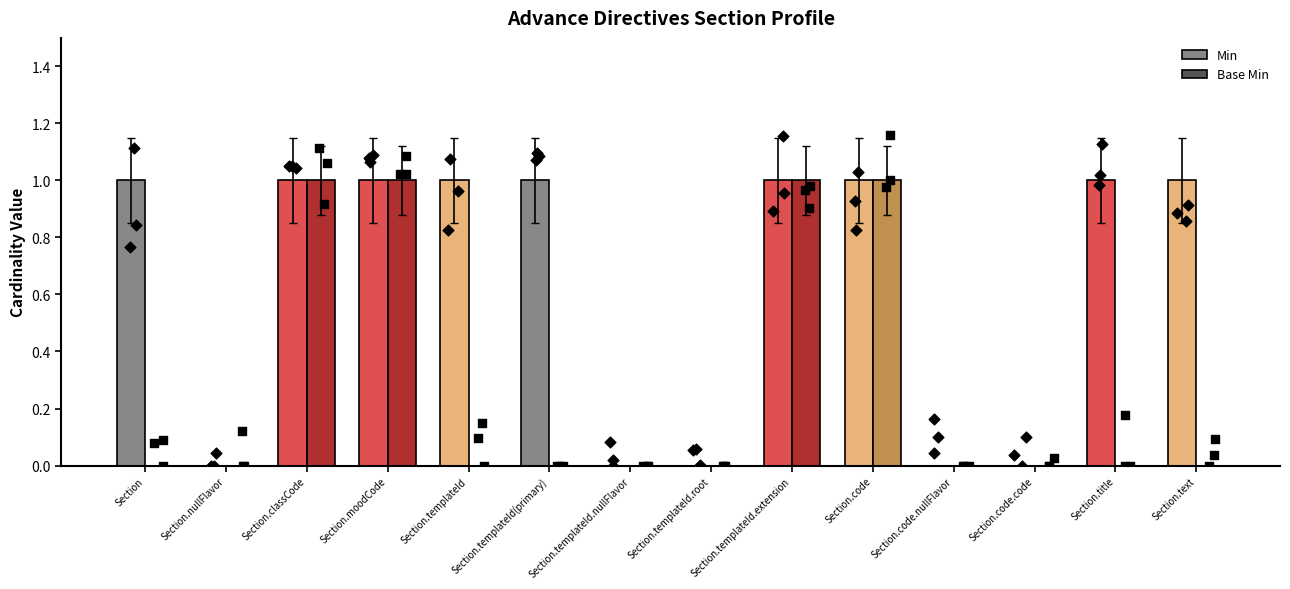

Which series has the largest total across all categories?

Min